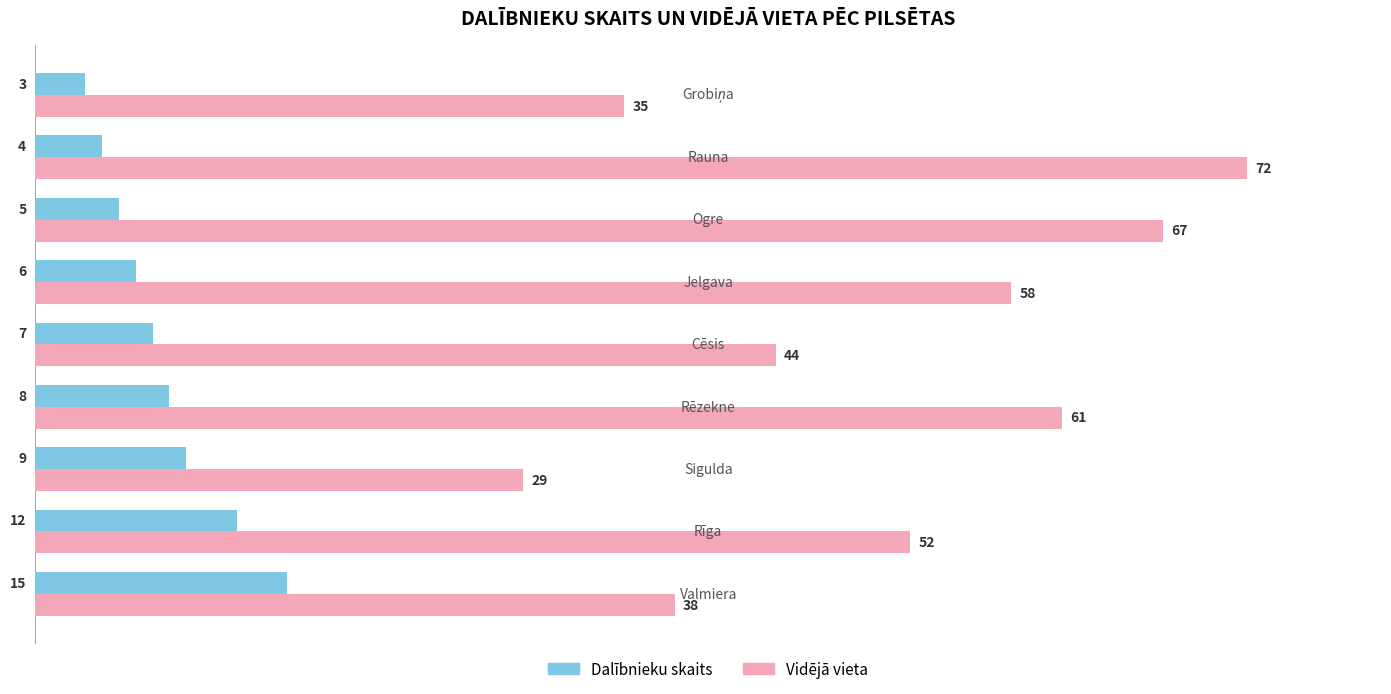

Which series has the largest total across all categories?

Vidējā vieta